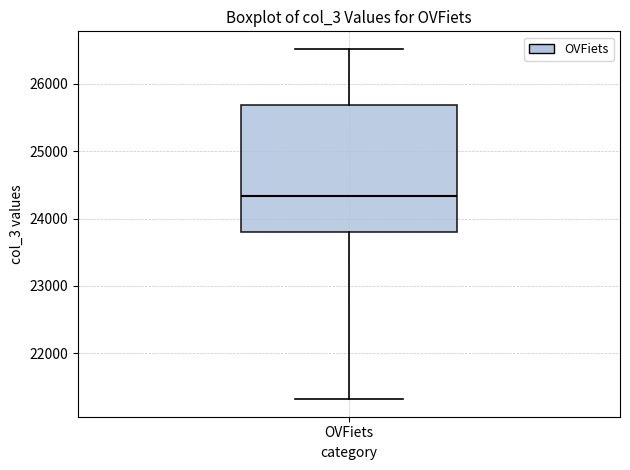

Read this box plot against the y-axis: the position of the median line, the range covered by the box, and the ends of both whiskers. The values are not printed on the chart, so give them approximately, as read against the axis.

median 24300, box 23800 to 25700, whiskers 21300 to 26500